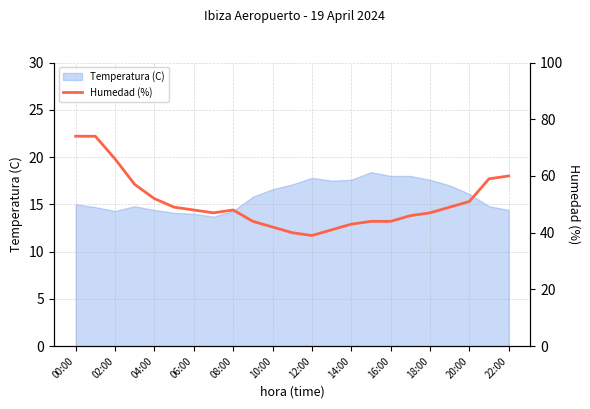

What value does the data have at 00:00, to the nearest 5?

75